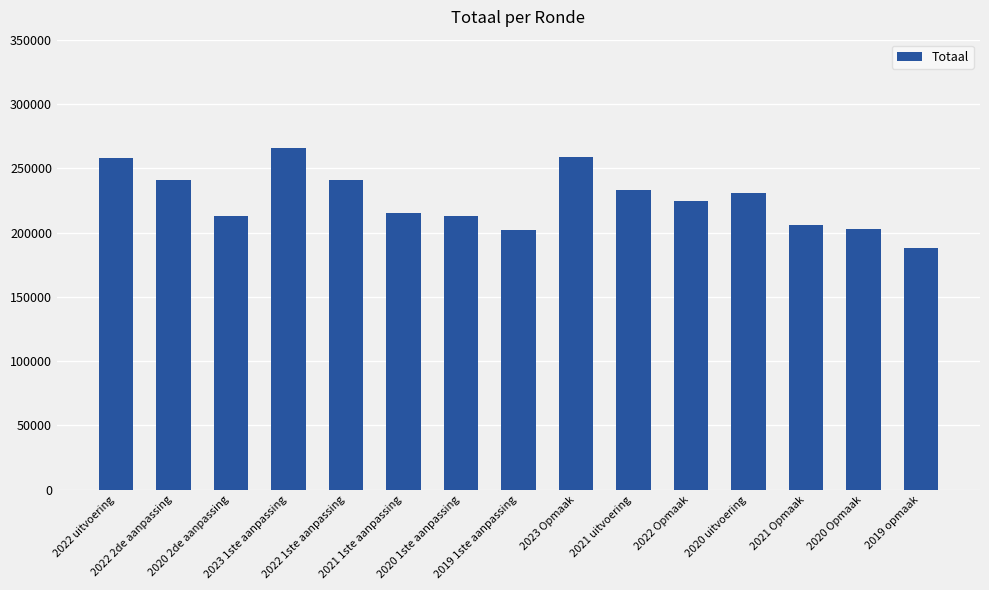

Is it true that the value at 2021 Opmaak is 205861?

True